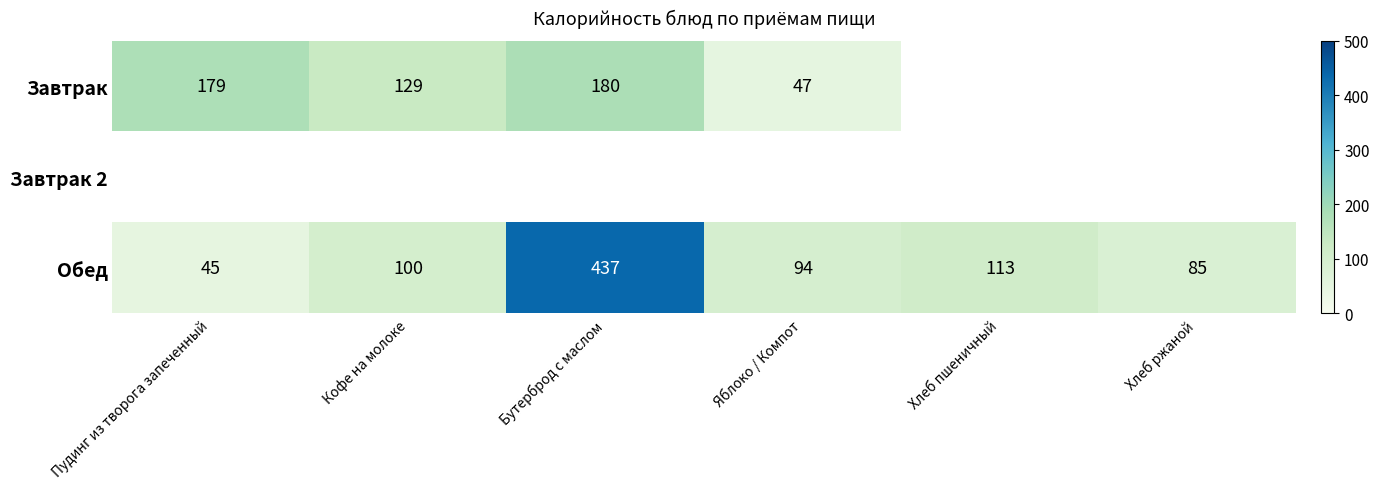

Which category has the lowest value in the Обед series?

Пудинг из творога запеченный